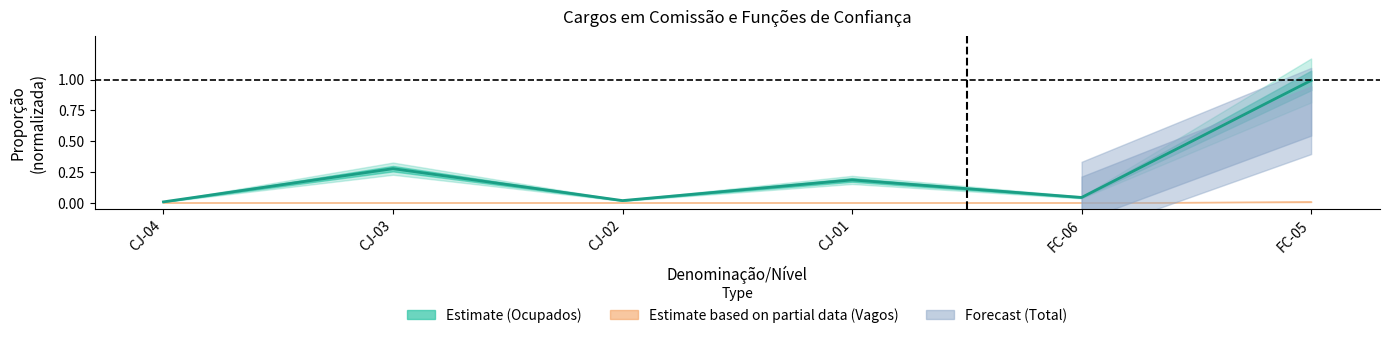

List the labels in order of value, largest first.

FC-05, CJ-03, CJ-01, FC-06, CJ-02, CJ-04